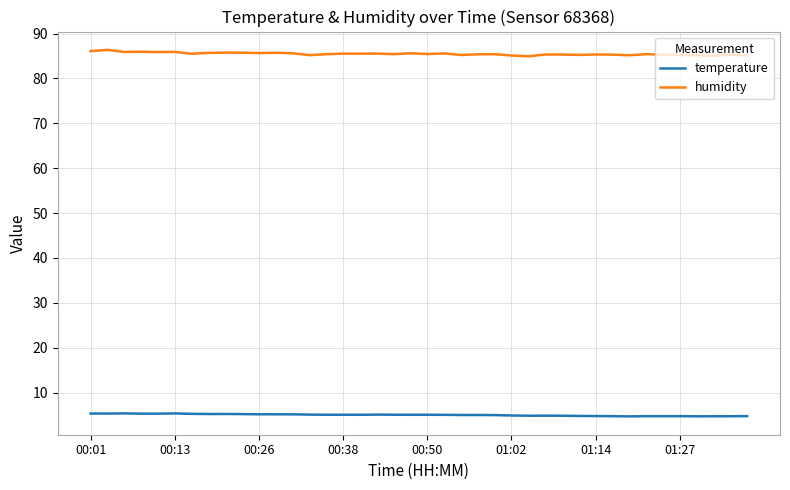

Which series has the widest spread of values?

humidity